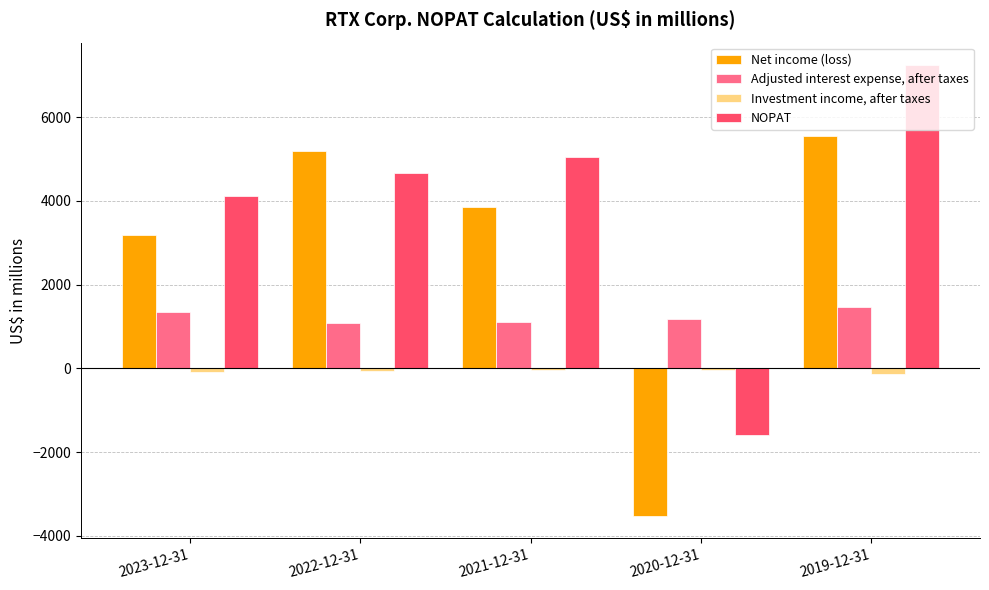

Is it true that Net income (loss) equals 3121 at 2022-12-31?

False